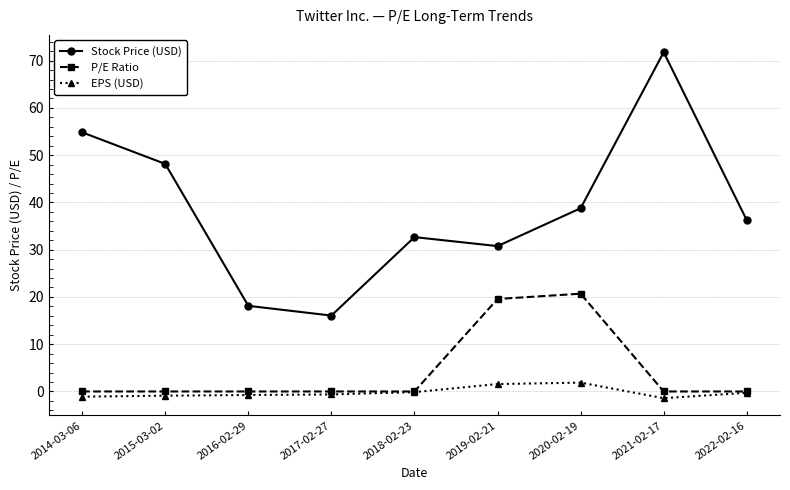

Where is the first local maximum for Stock Price (USD)?

2018-02-23